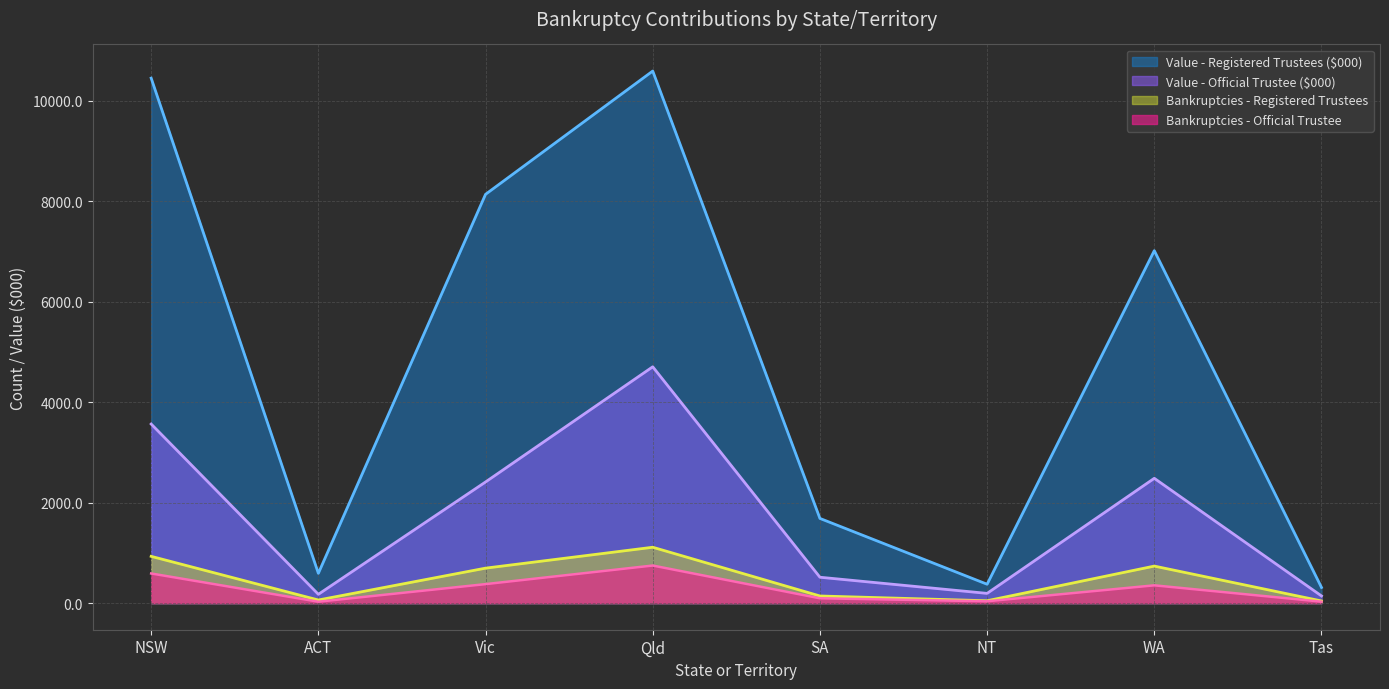

What are all the series names shown in the legend?

Value - Registered Trustees ($000), Value - Official Trustee ($000), Bankruptcies - Registered Trustees, Bankruptcies - Official Trustee